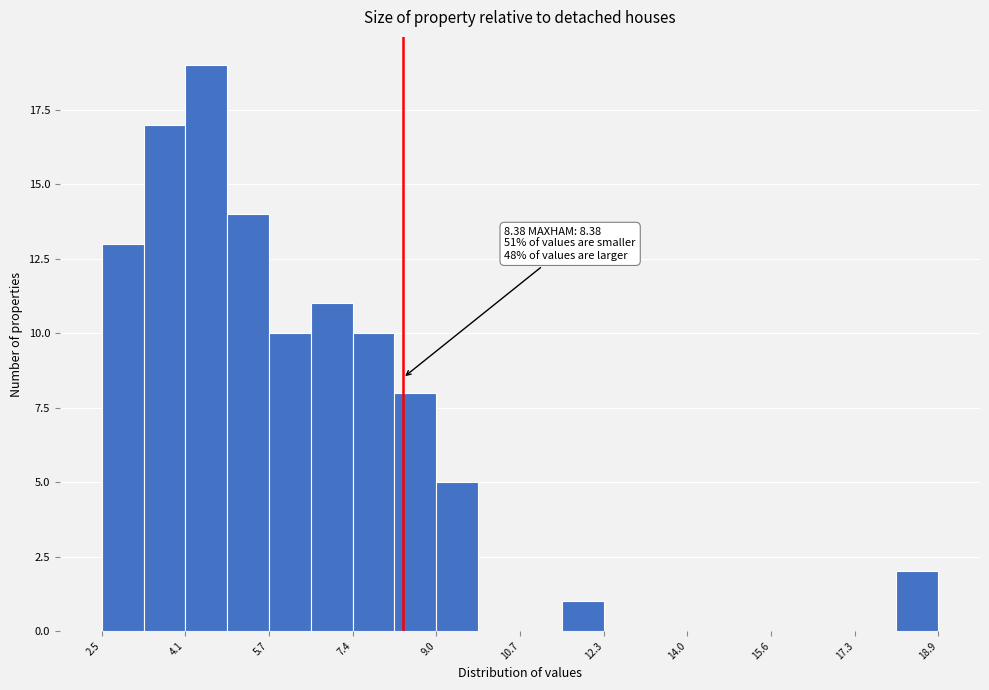

Which range on the x-axis has the tallest bar?

4.0 to 5.0